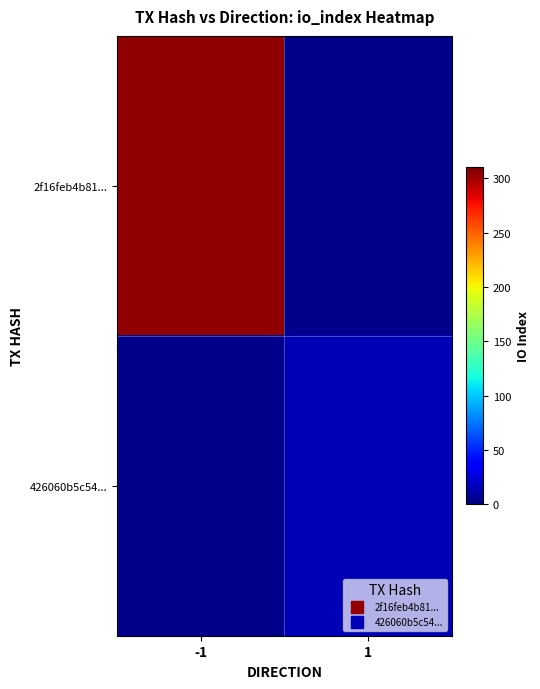

How many categories are shown in the chart?

2